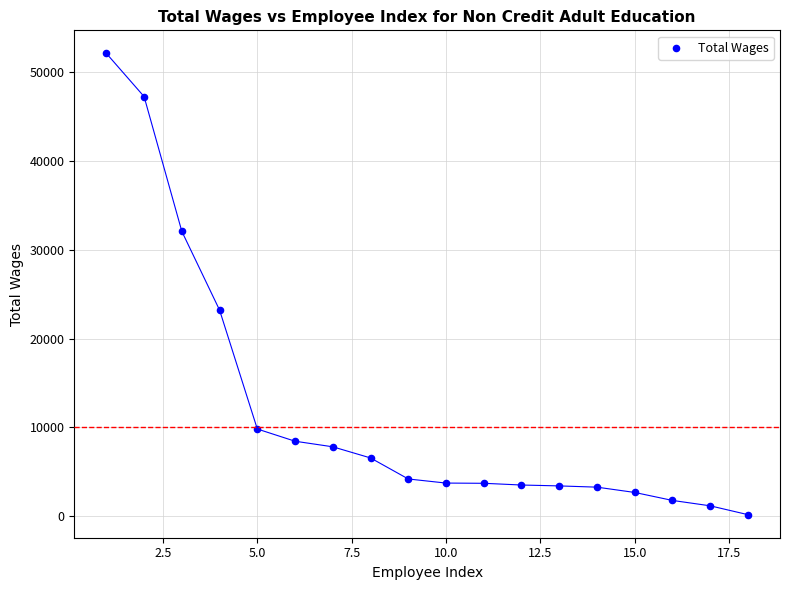

What is the range of Y values (max minus min)?

51928